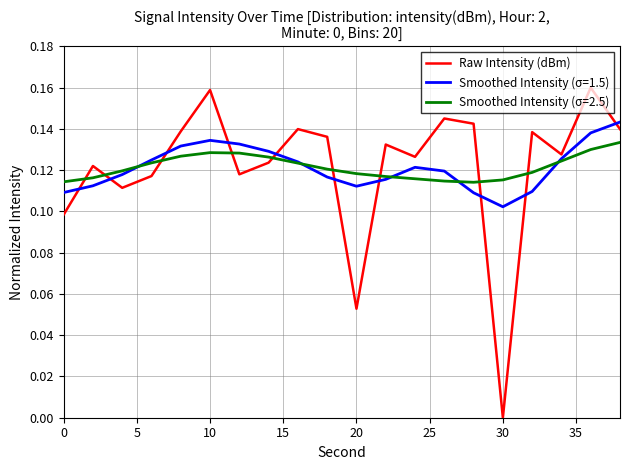

Rank the series by their maximum value, from highest to lowest.

Raw Intensity (dBm), Smoothed Intensity (σ=1.5), Smoothed Intensity (σ=2.5)